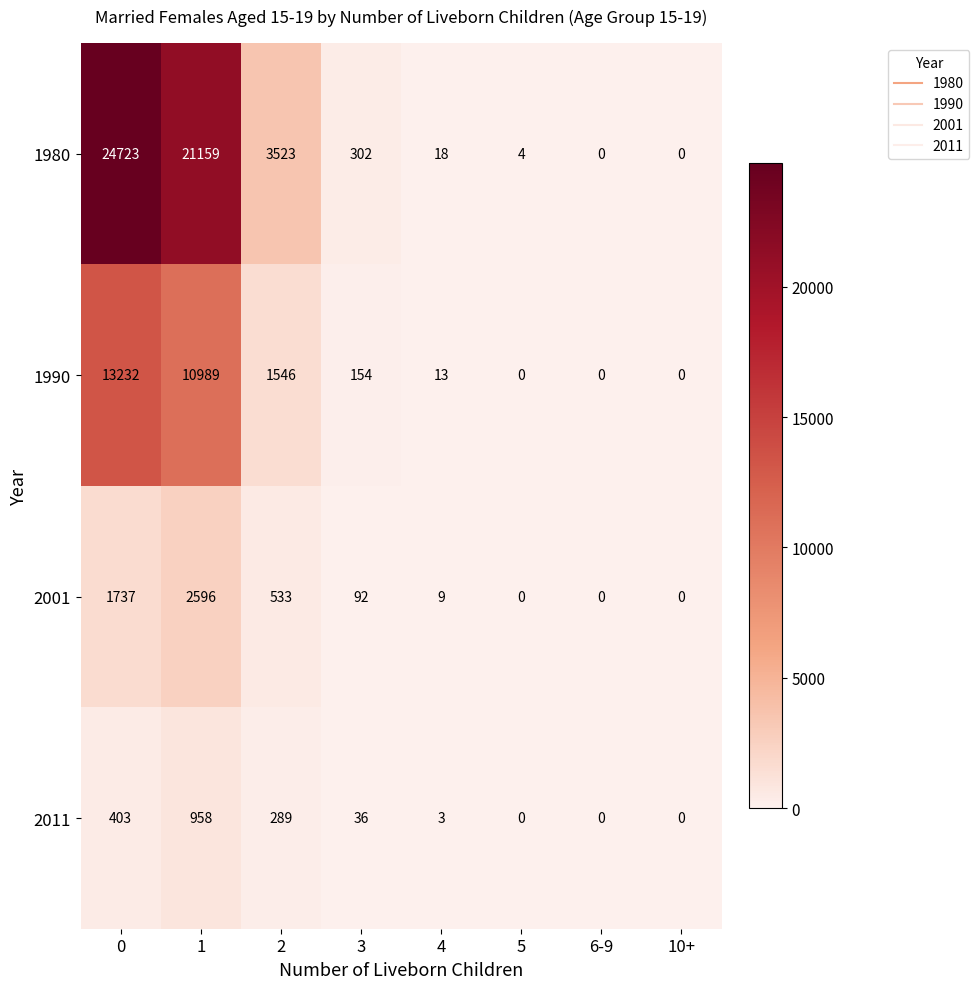

How many distinct data groups are displayed?

4